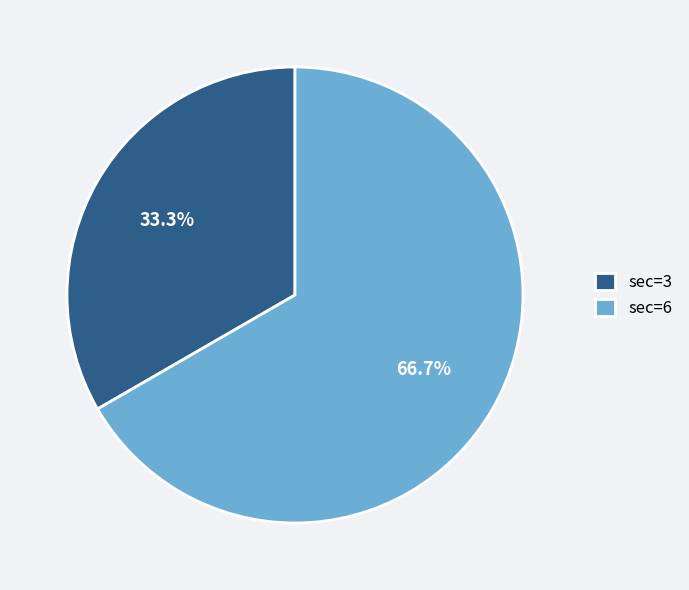

Approximately how many times larger is the value at sec=6 compared to sec=3?

2.0